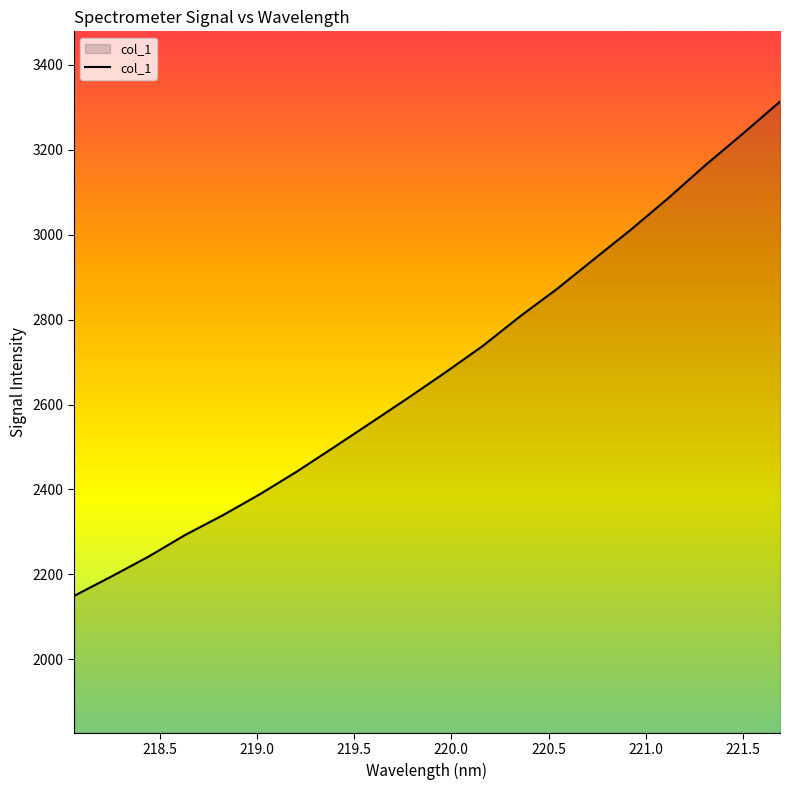

What is the greatest value displayed?

3313.5